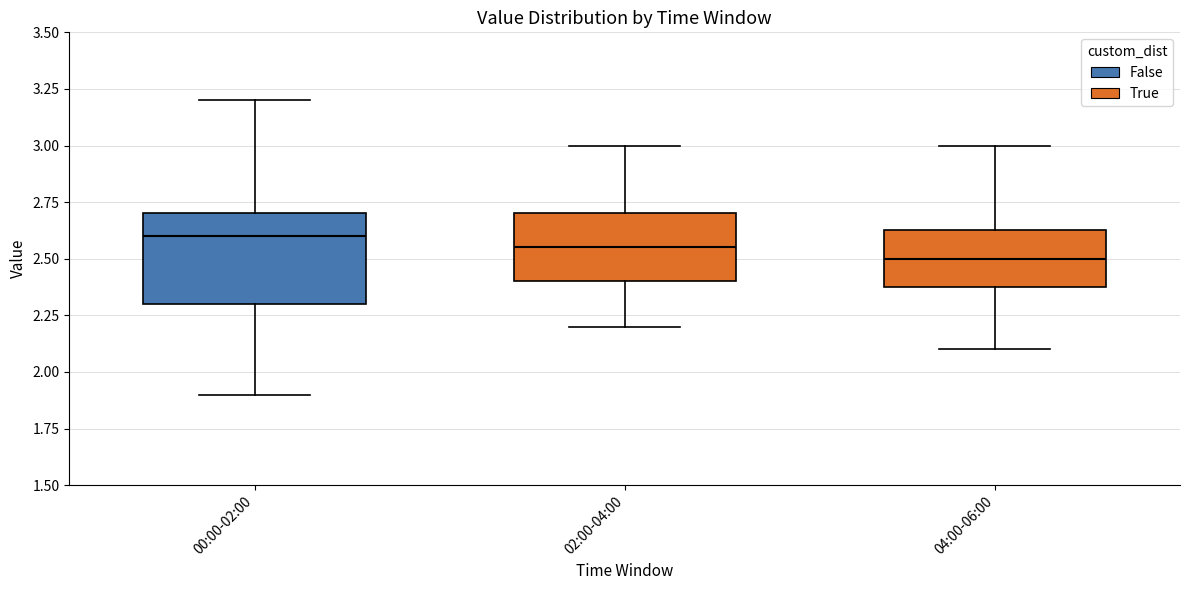

Which box has the highest median line?

00:00-02:00